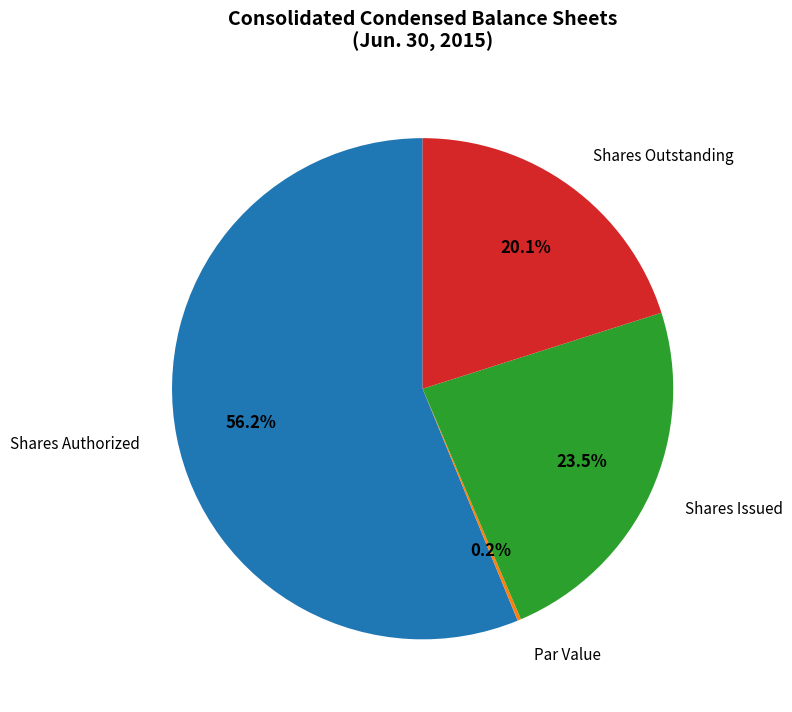

Does Shares Authorized account for over 50% of the chart?

Yes